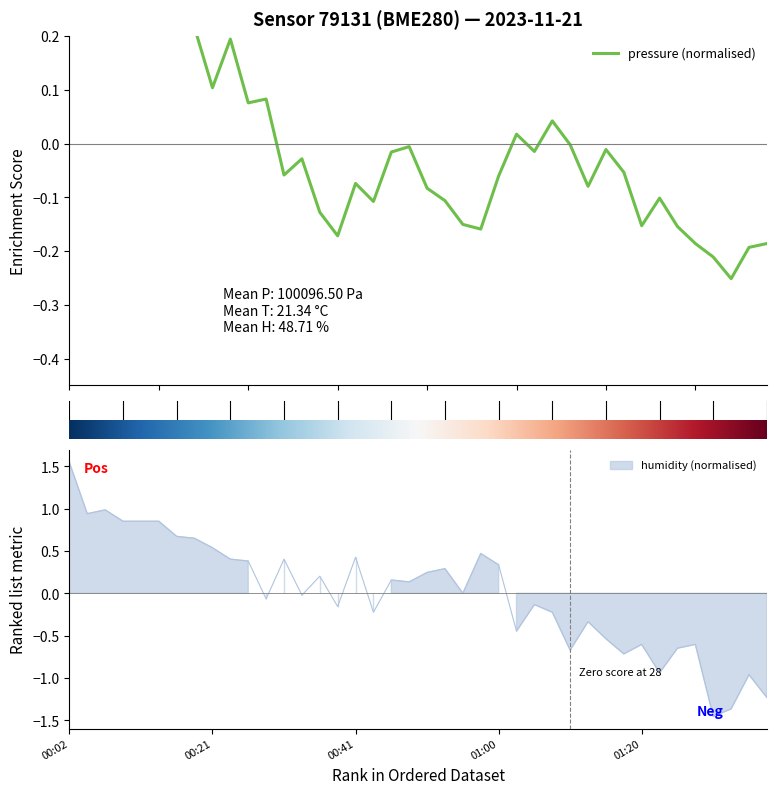

Reading left to right, list all the values displayed in this chart.

0.3	0.3	0.2	0.3	0.3	0.3	0.2	0.2	0.1	0.2	0.1	0.1	-0.1	-0.0	-0.1	-0.2	-0.1	-0.1	-0.0	-0.0	-0.1	-0.1	-0.2	-0.2	-0.1	0.0	-0.0	0.0	-0.0	-0.1	-0.0	-0.1	-0.2	-0.1	-0.2	-0.2	-0.2	-0.3	-0.2	-0.2